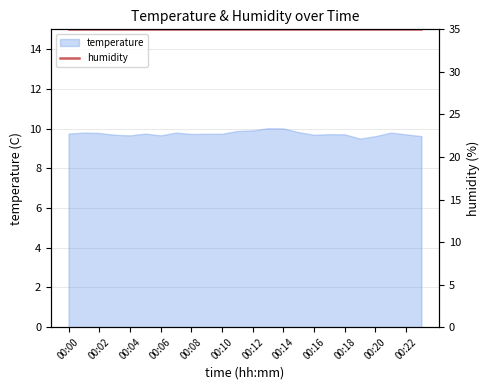

Read the value at 00:06.

9.7